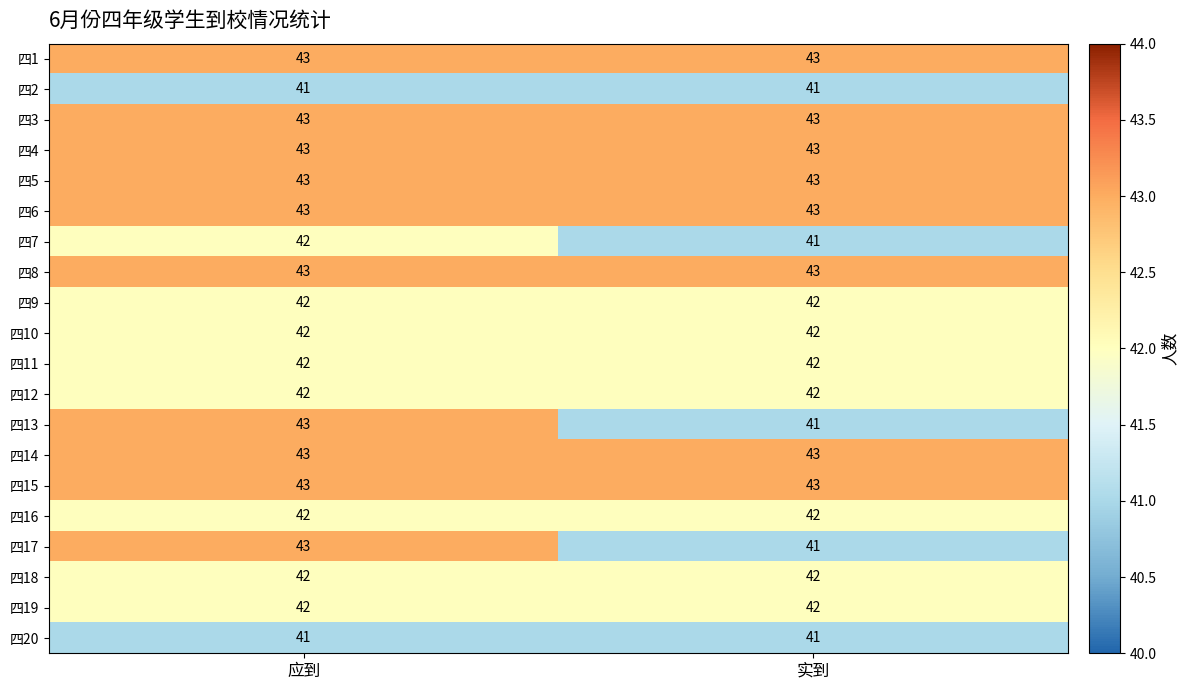

Rank the categories by 四13 value from highest to lowest.

应到, 实到